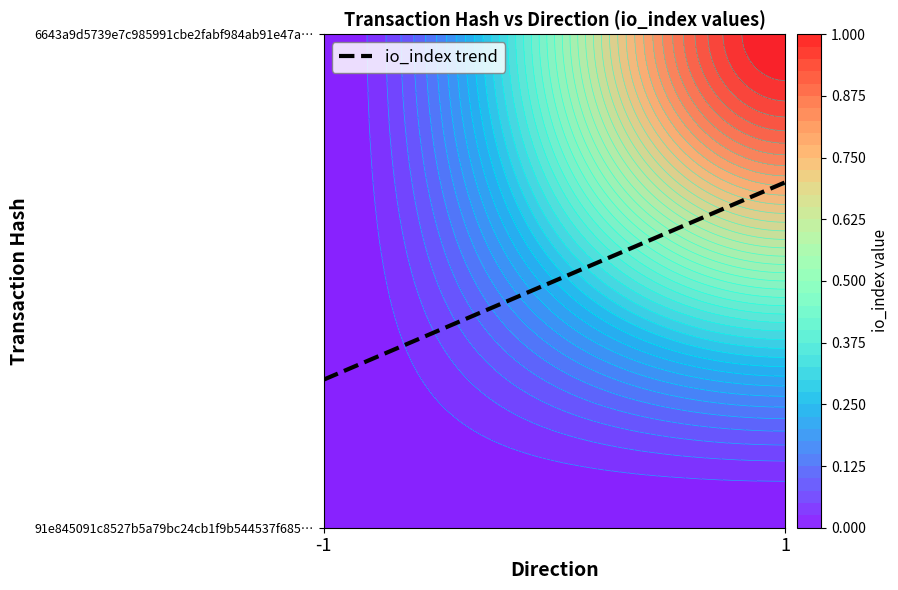

Which category has the lowest value in the 6643a9d5739e7c985991cbe2fabf984ab91e47a series?

-1